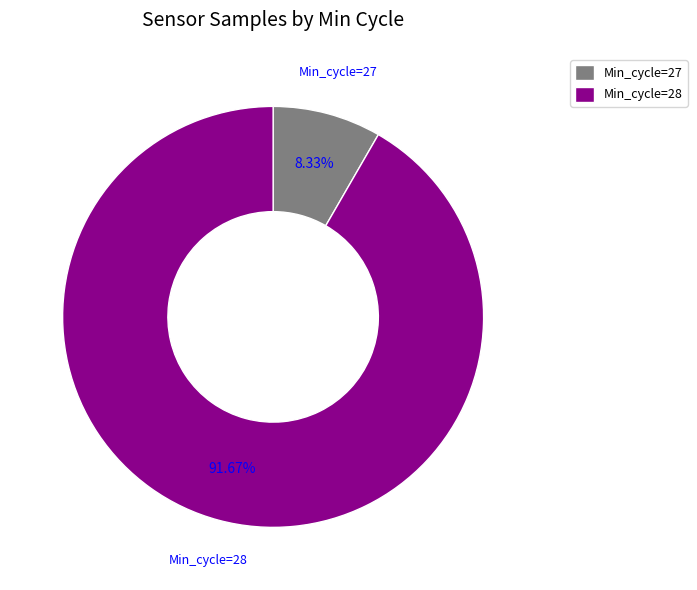

Between Min_cycle=28 and Min_cycle=27, which is larger?

Min_cycle=28